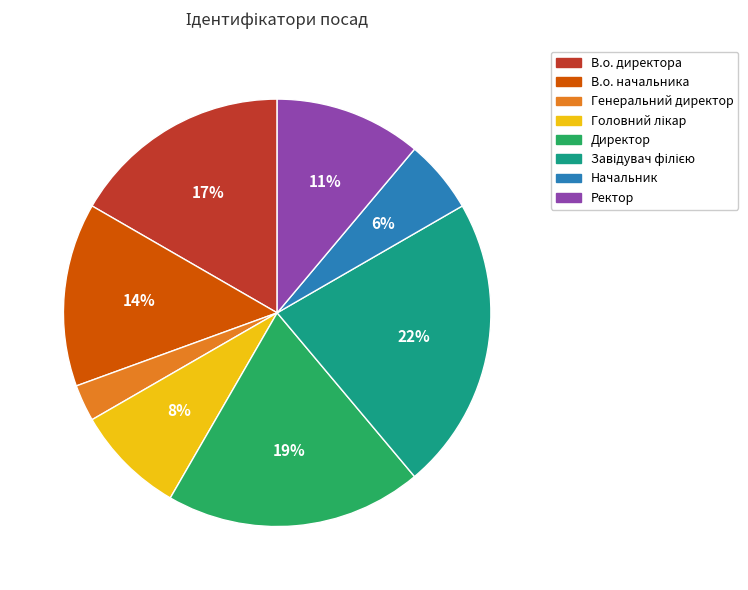

Which has a higher value, Директор or Ректор?

Директор